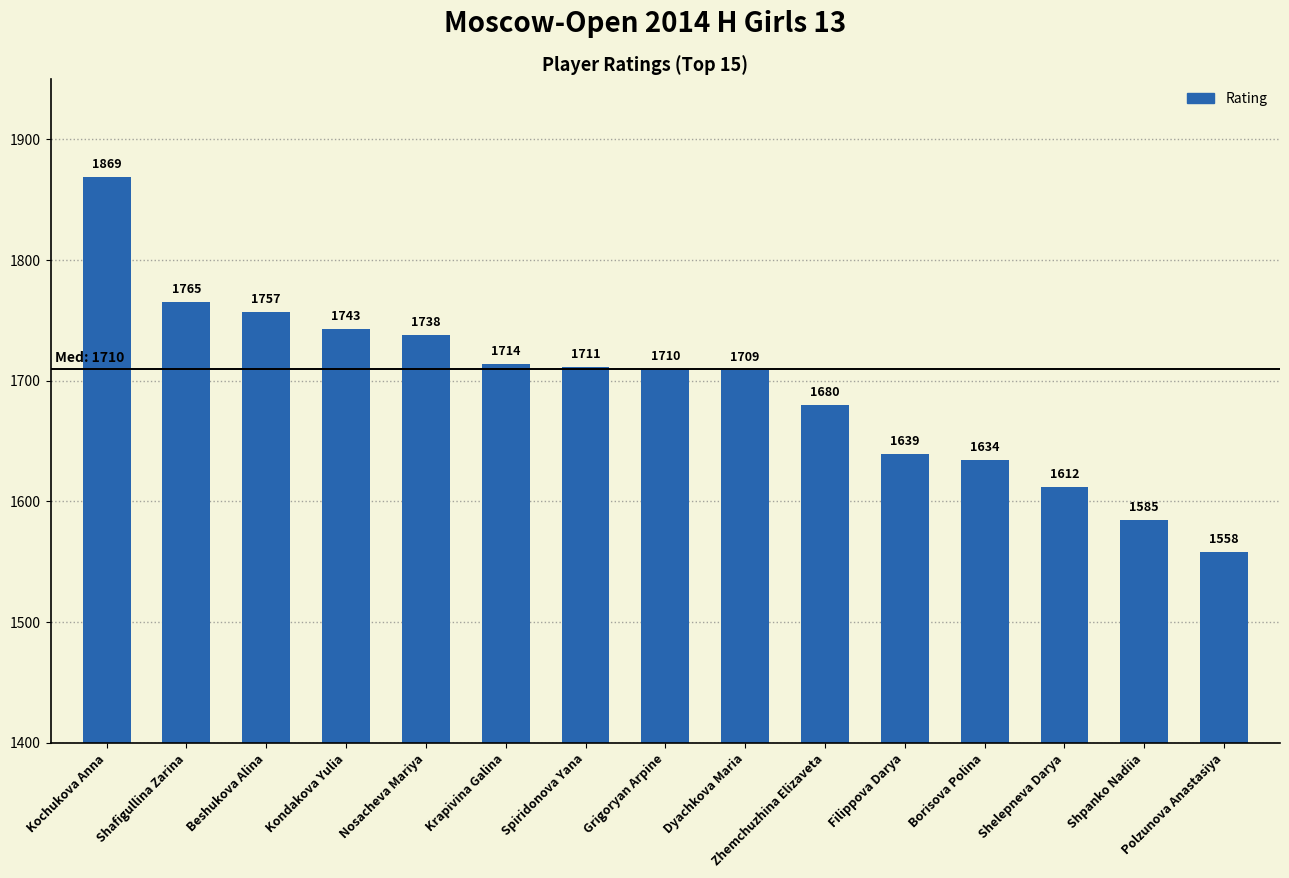

What is the label of the 10th bar from the right?

Krapivina Galina